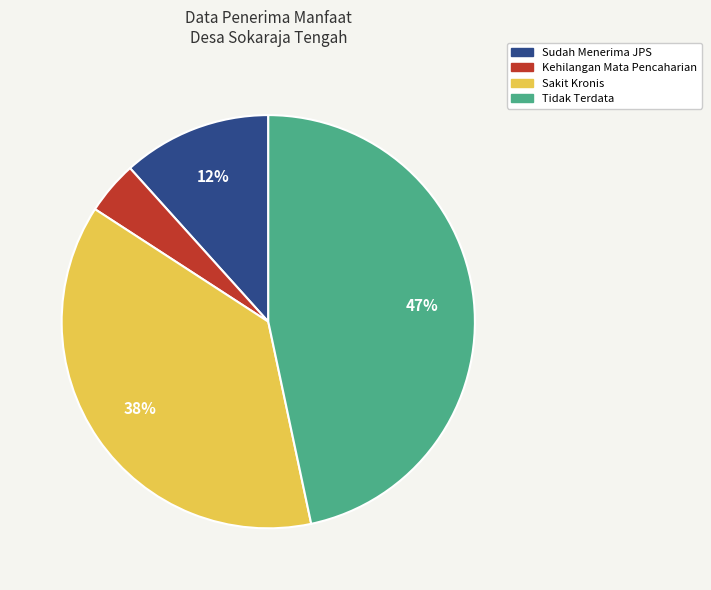

To the nearest percent, what is the average slice percentage?

25%